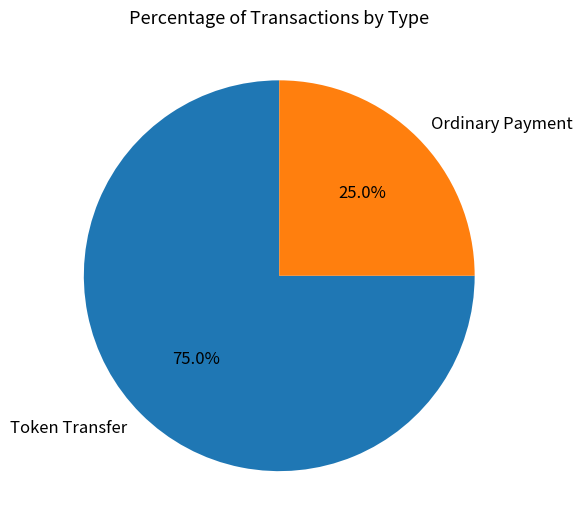

To the nearest percent, what percentage of the pie is Token Transfer?

75%